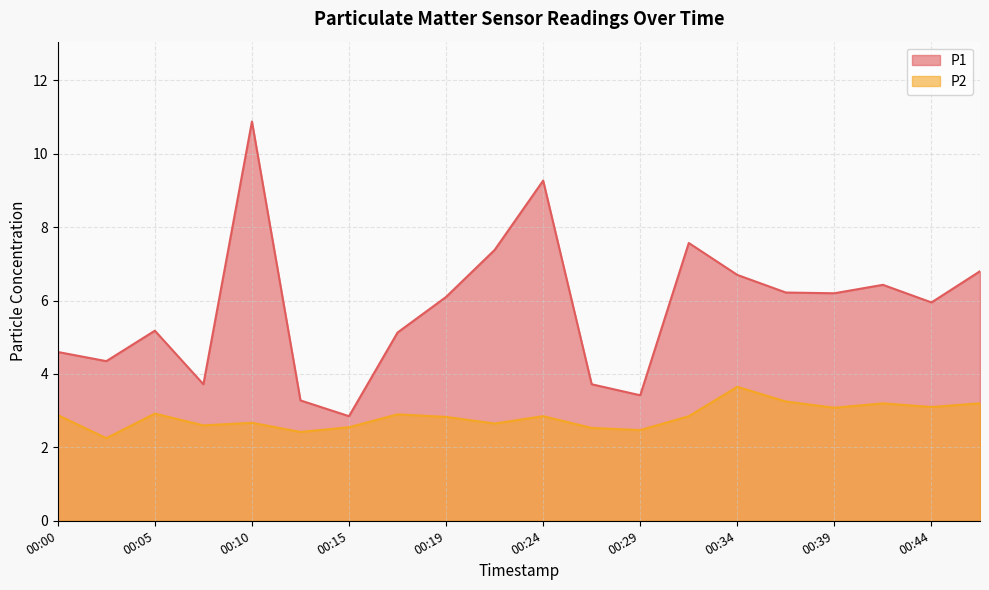

Reading left to right, what are all the values shown in this chart?

P1: 4.6	4.3	5.2	3.7	10.9	3.3	2.9	5.1	6.1	7.4	9.3	3.7	3.4	7.6	6.7	6.2	6.2	6.4	6.0	6.8
P2: 2.9	2.2	2.9	2.6	2.7	2.4	2.5	2.9	2.8	2.6	2.9	2.5	2.5	2.9	3.6	3.2	3.1	3.2	3.1	3.2